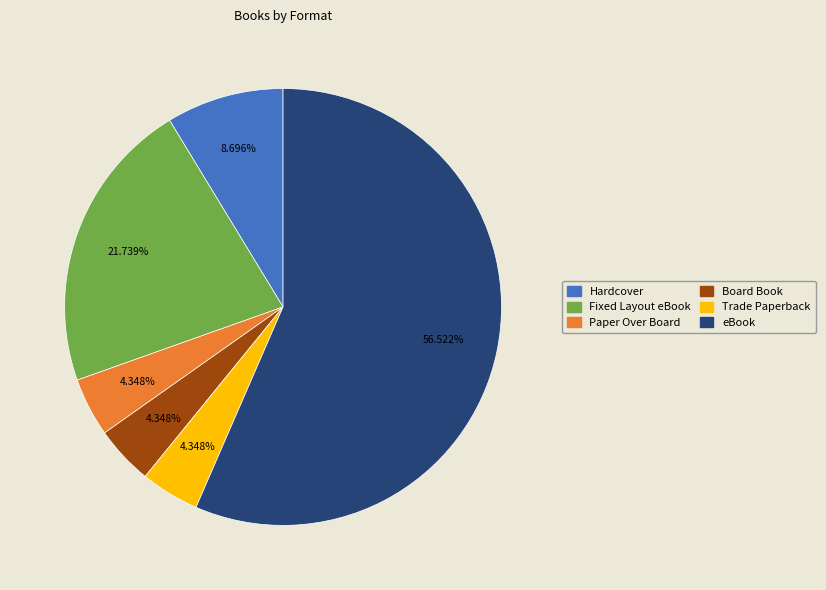

Is the sum of Fixed Layout eBook and Hardcover greater than half?

No